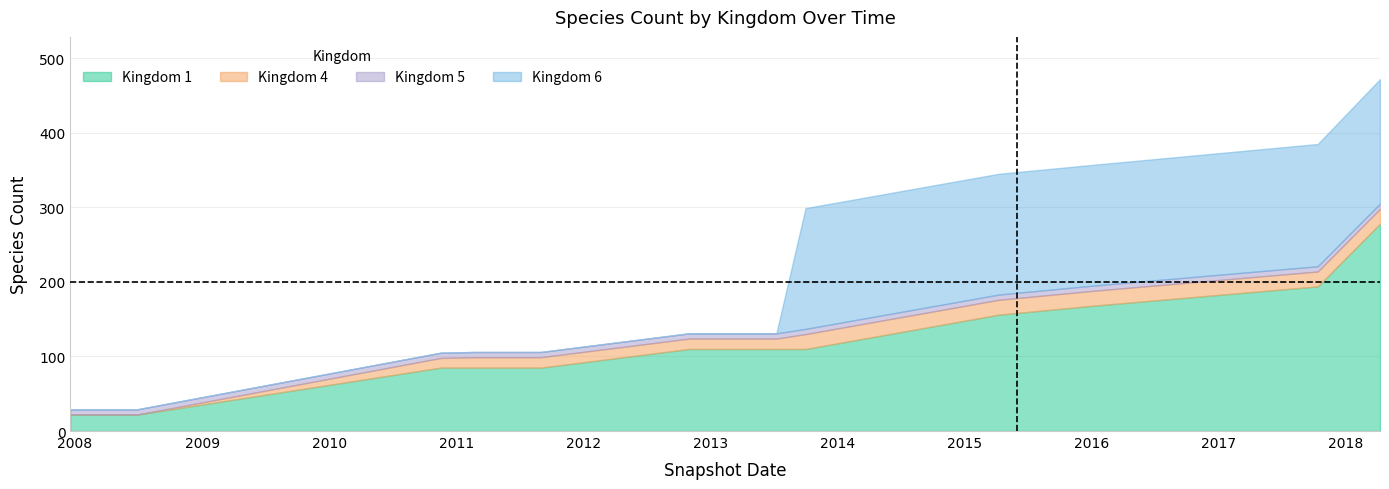

True or false: kingdom_5 has more than 2 interior local peaks.

False